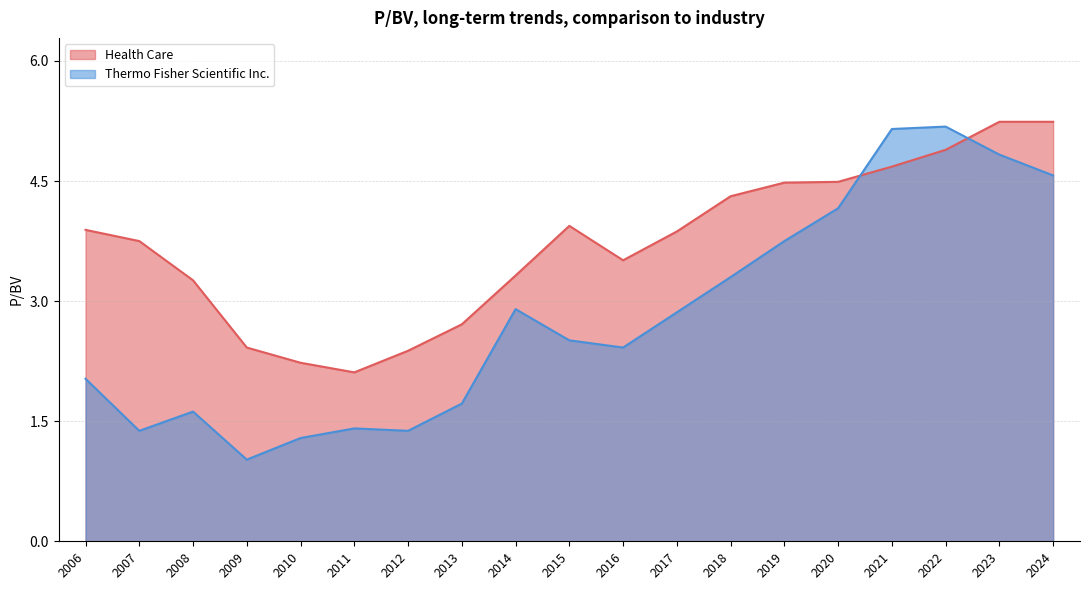

How many data points in Thermo Fisher Scientific Inc. are less than 2?

7